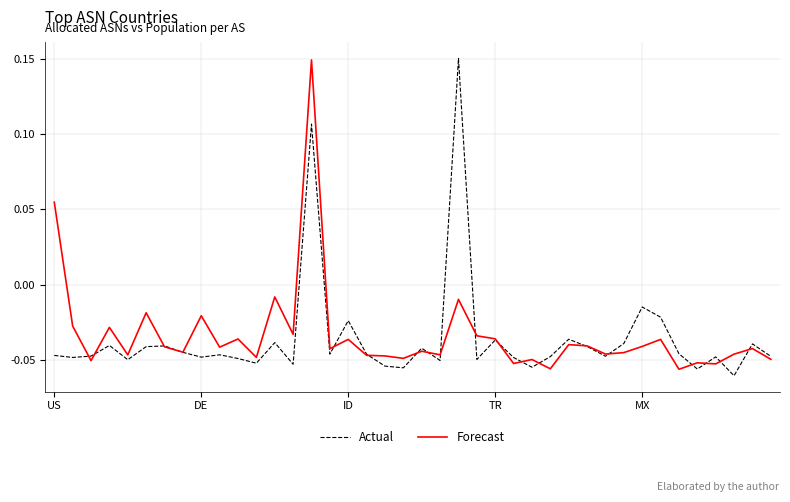

True or false: Actual has more than 1 interior local peaks.

True